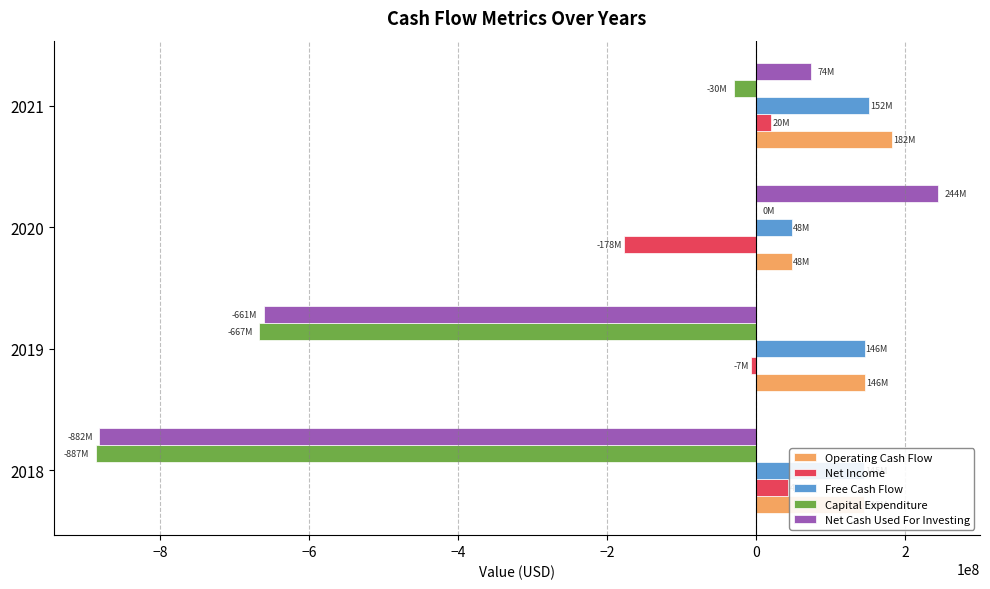

The value of Net Income at 2020 is -177788000. True or false?

True